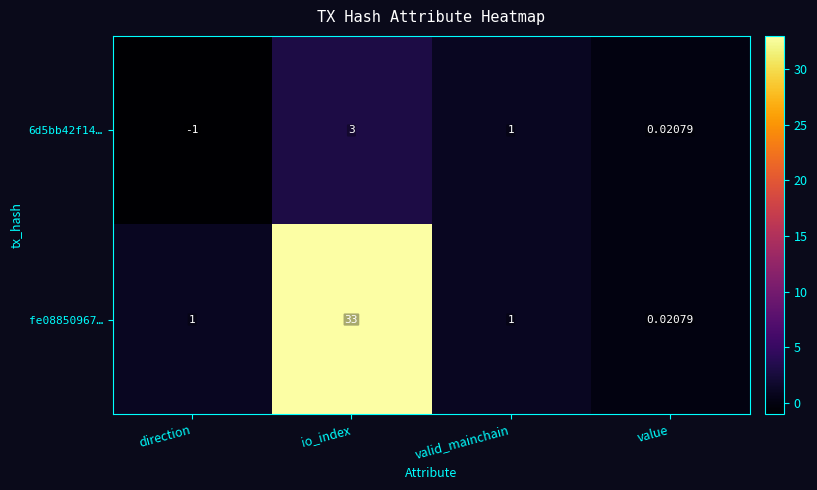

Which label corresponds to the largest value in the chart?

io_index